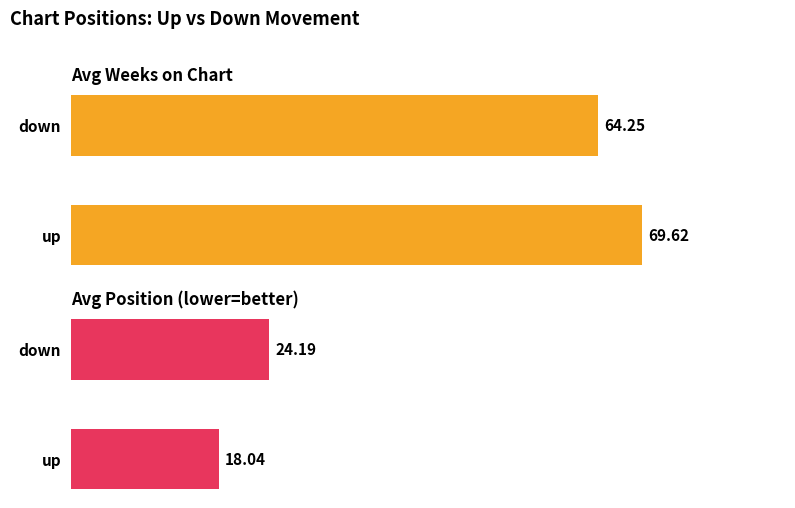

How many groups of bars are there?

2